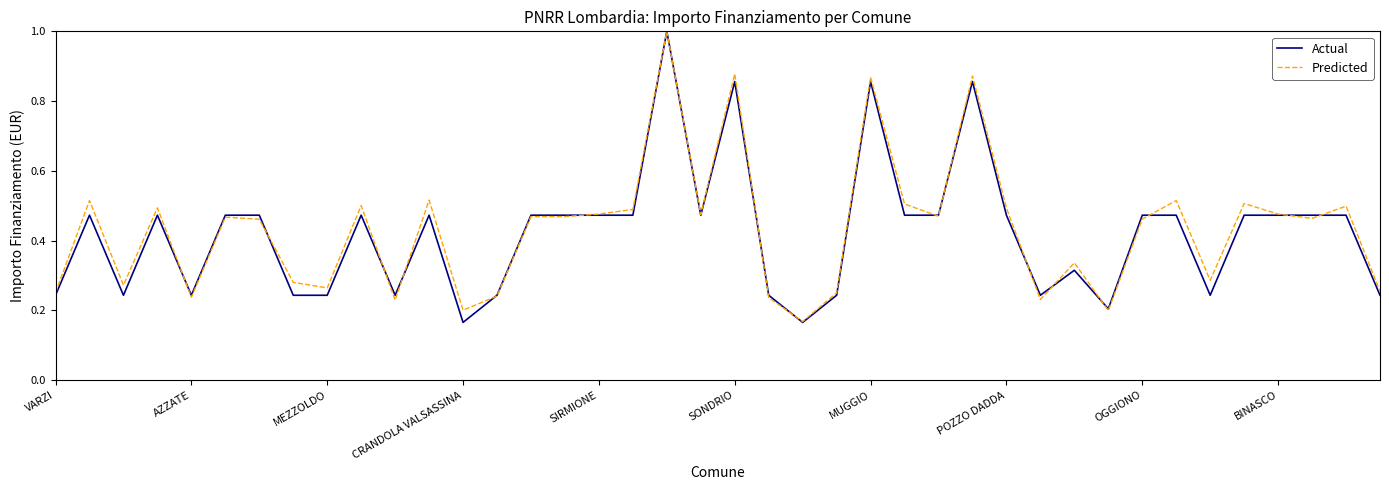

What is the highest value of the Predicted series?

1.0